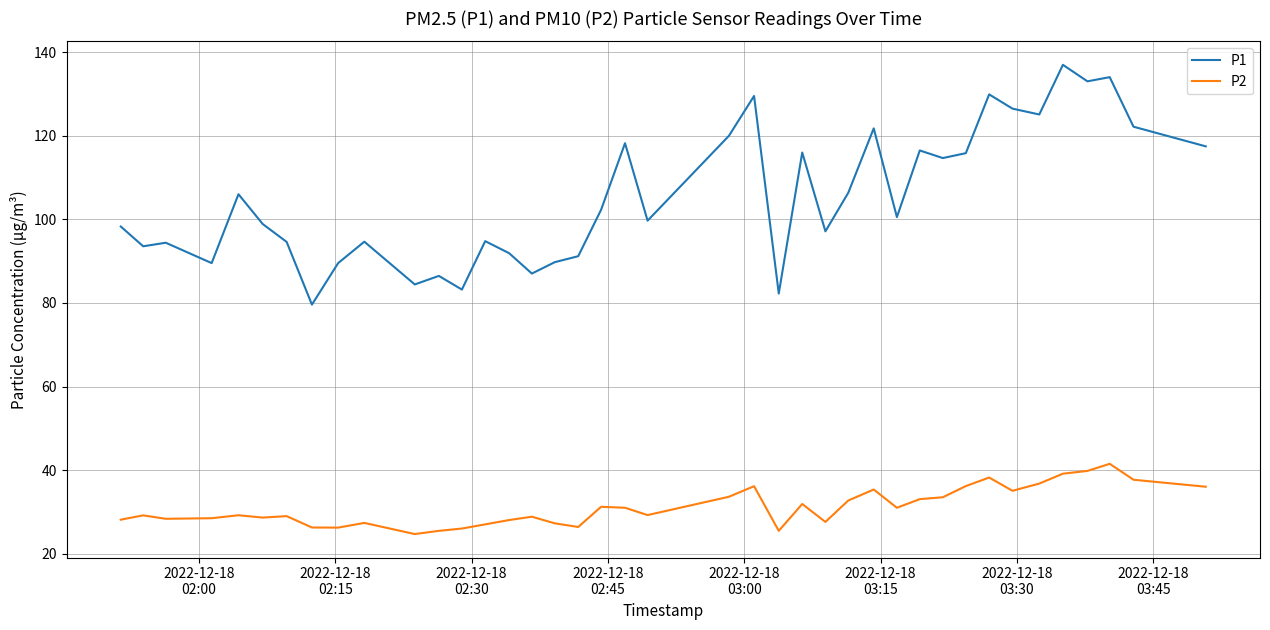

True or false: P2 and P1 intersect in this chart.

False